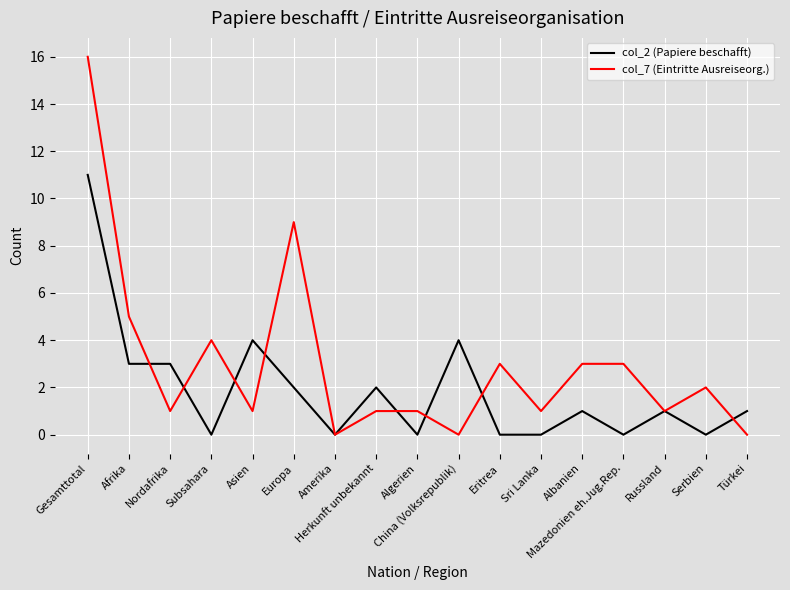

Which series has the largest total across all categories?

col_7 (Eintritte Ausreiseorg.)